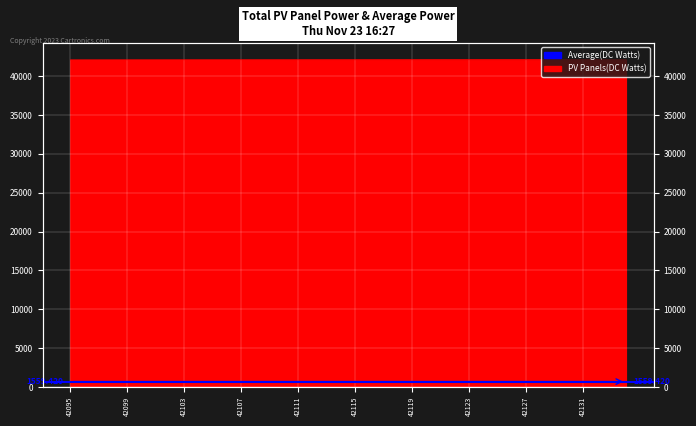

Reading right to left, what are all the values shown in this chart?

42134	42133	42132	42131	42130	42129	42128	42127	42126	42125	42124	42123	42122	42121	42120	42119	42118	42117	42116	42115	42114	42113	42112	42111	42110	42109	42108	42107	42106	42105	42104	42103	42102	42101	42100	42099	42098	42097	42096	42095